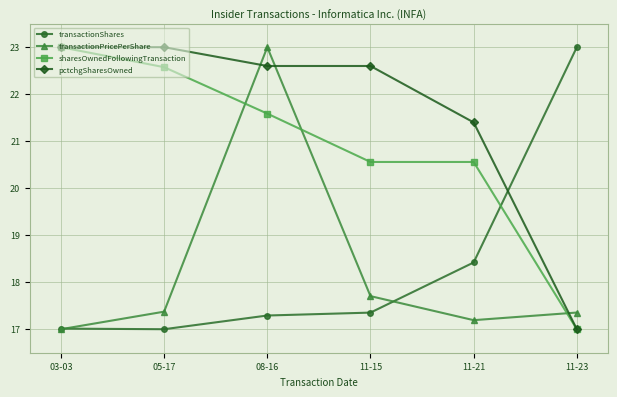

What is the maximum value shown in the chart?

23.0